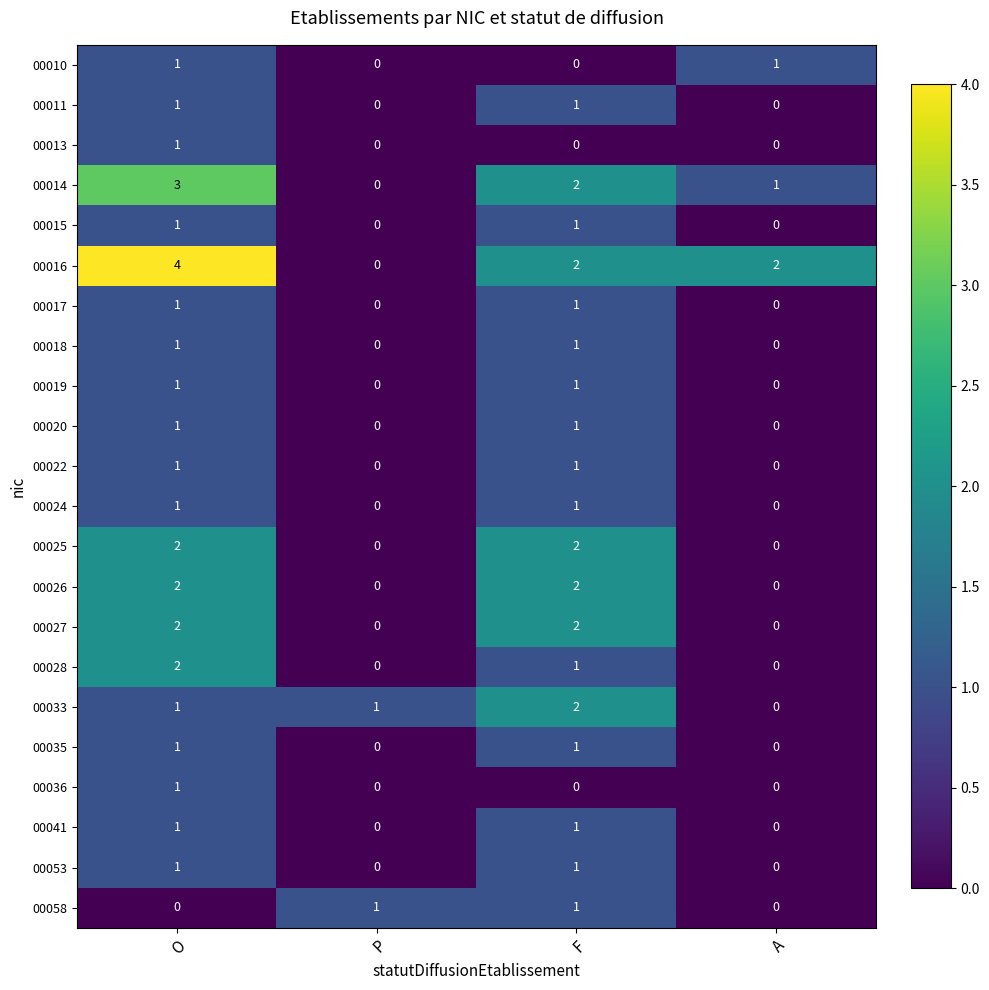

The 00041 series shows -1 at A. True or false?

False